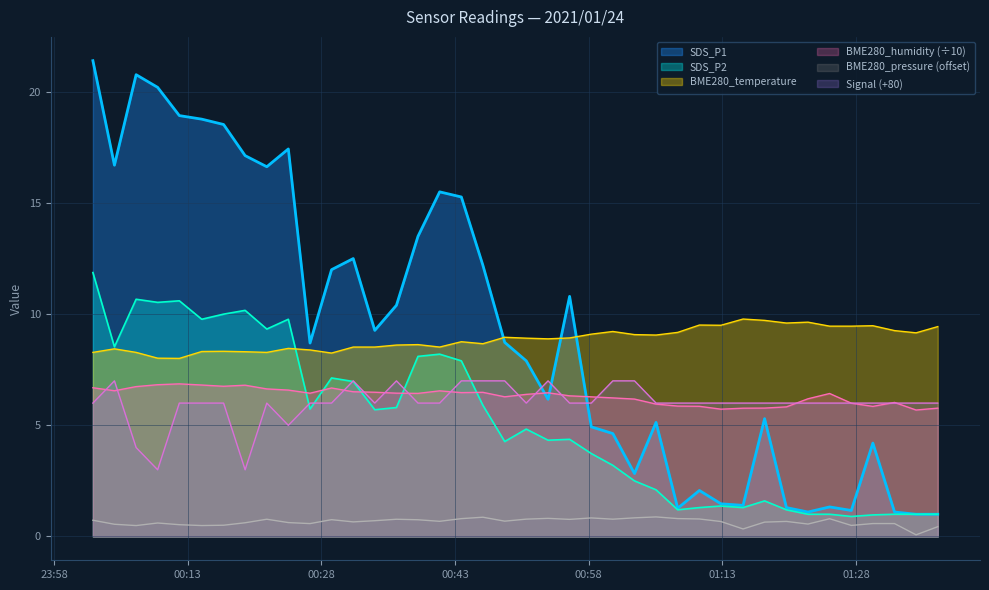

Rank the series by their maximum value, from highest to lowest.

SDS_P1, SDS_P2, BME280_temperature, Signal, BME280_humidity, BME280_pressure